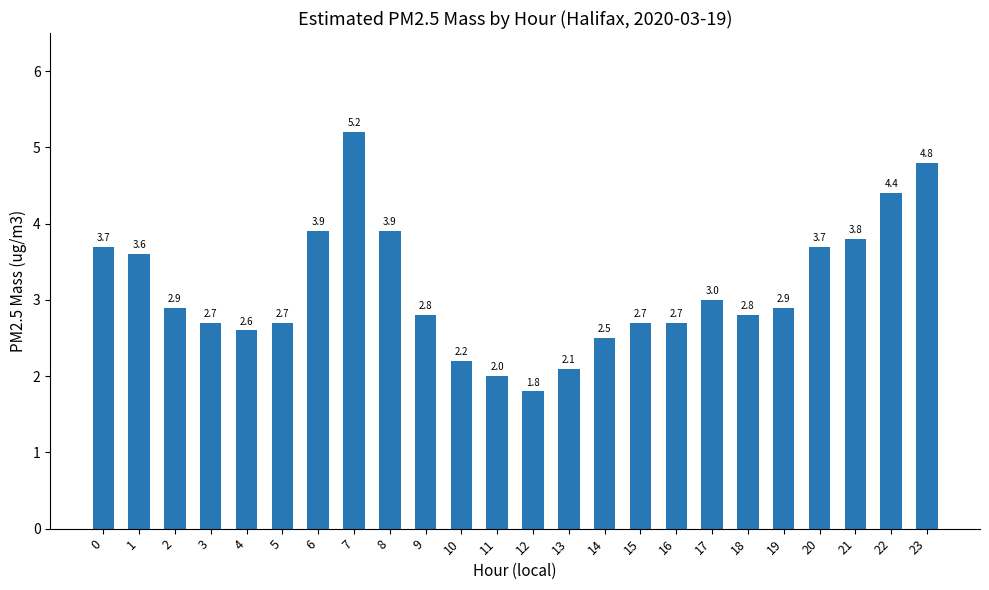

What is the ratio of the value at 19 to the value at 21?

0.8